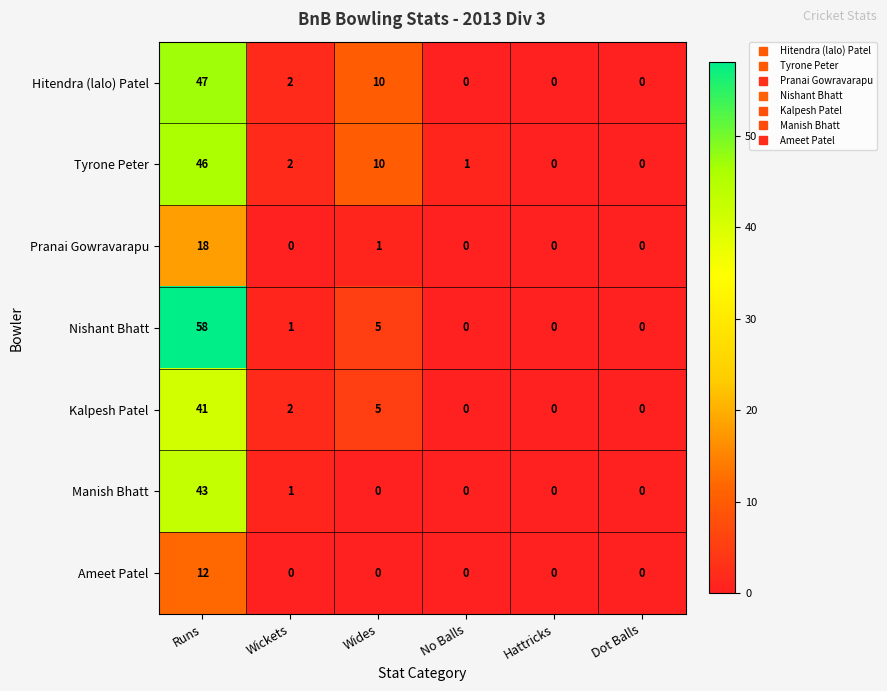

Rank the series by their maximum value, from highest to lowest.

Nishant Bhatt, Hitendra (lalo) Patel, Tyrone Peter, Manish Bhatt, Kalpesh Patel, Pranai Gowravarapu, Ameet Patel